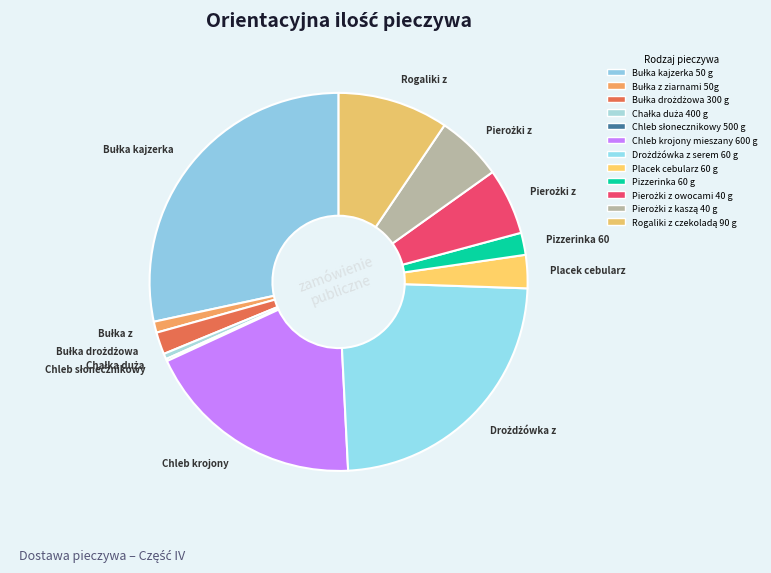

To the nearest percent, what is the average slice percentage?

8%